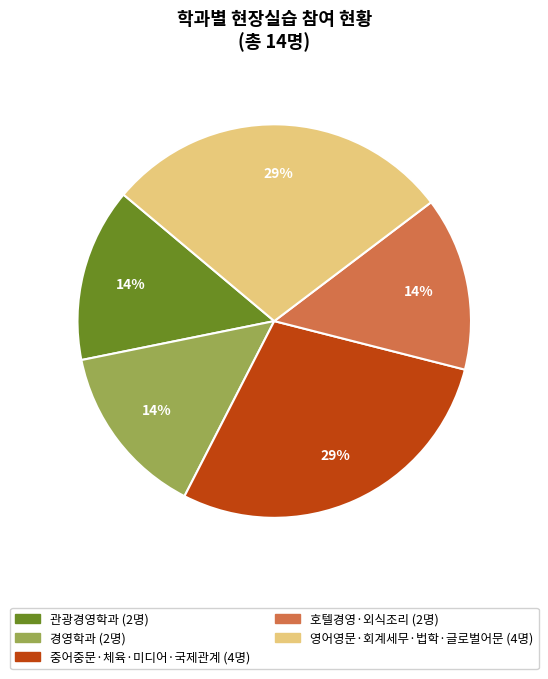

Is there a majority slice in this chart?

No